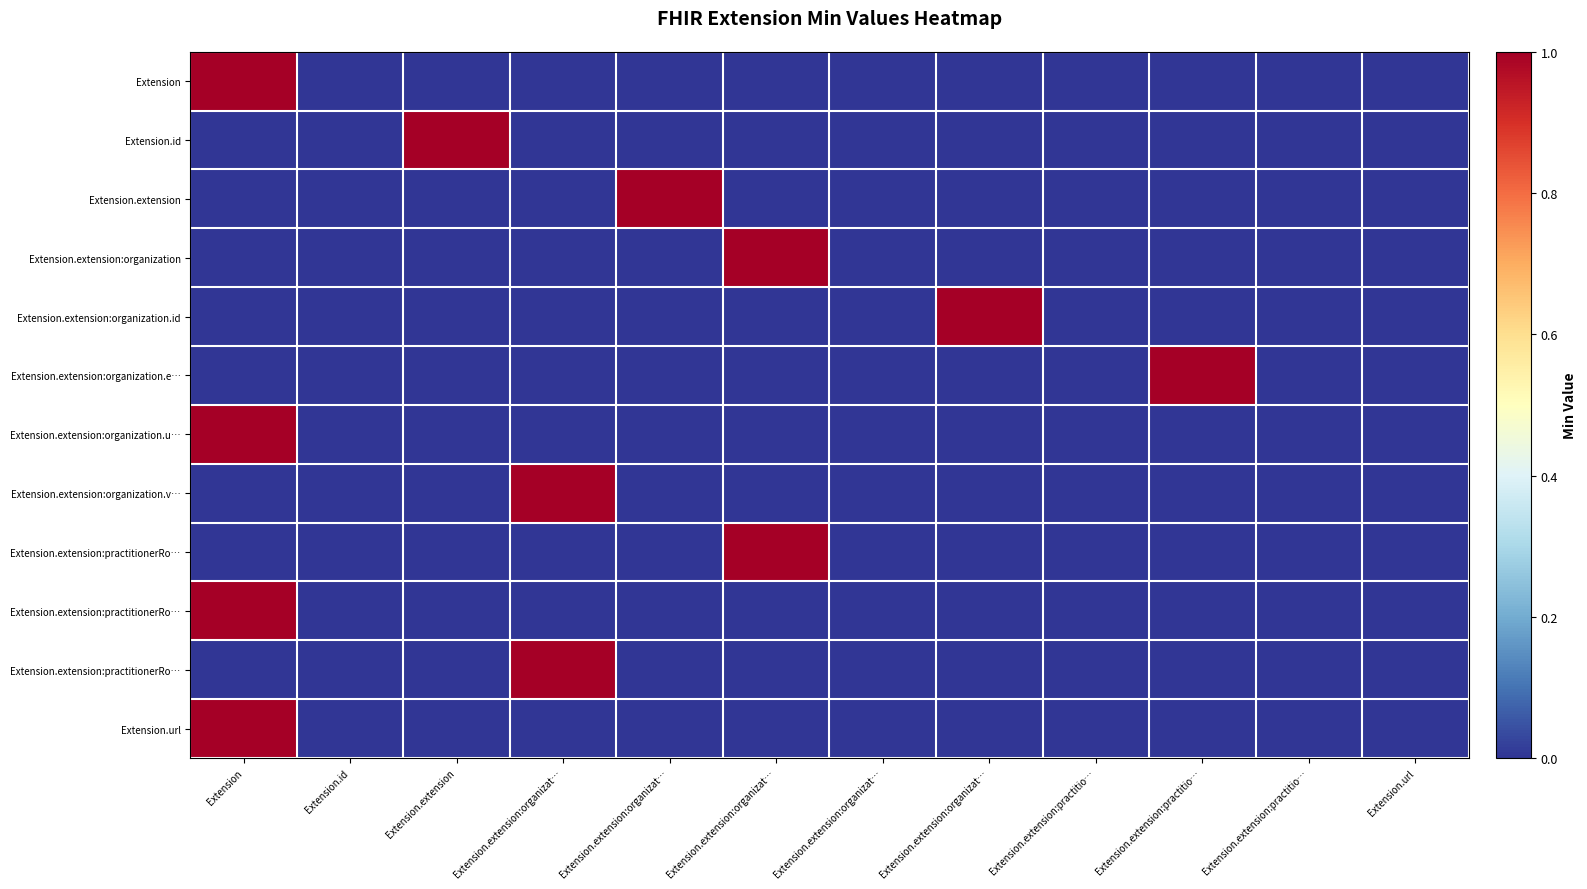

At which category does the chart reach its peak across all series?

Extension